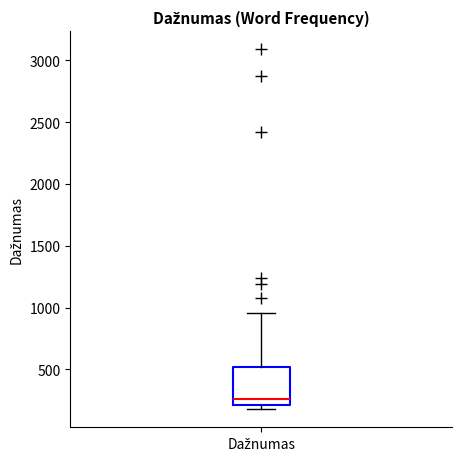

Read this box plot against the y-axis: the position of the median line, the range covered by the box, and the ends of both whiskers. The values are not printed on the chart, so give them approximately, as read against the axis.

median 250, box 200 to 500, whiskers 200 (just below the box's lower edge) to 950